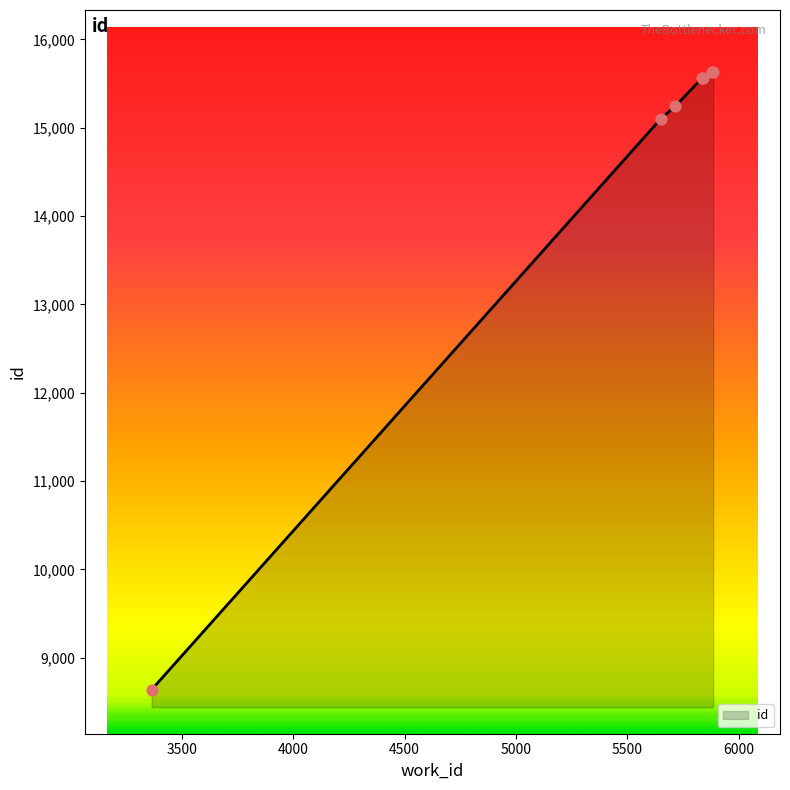

What is the average value?

14484